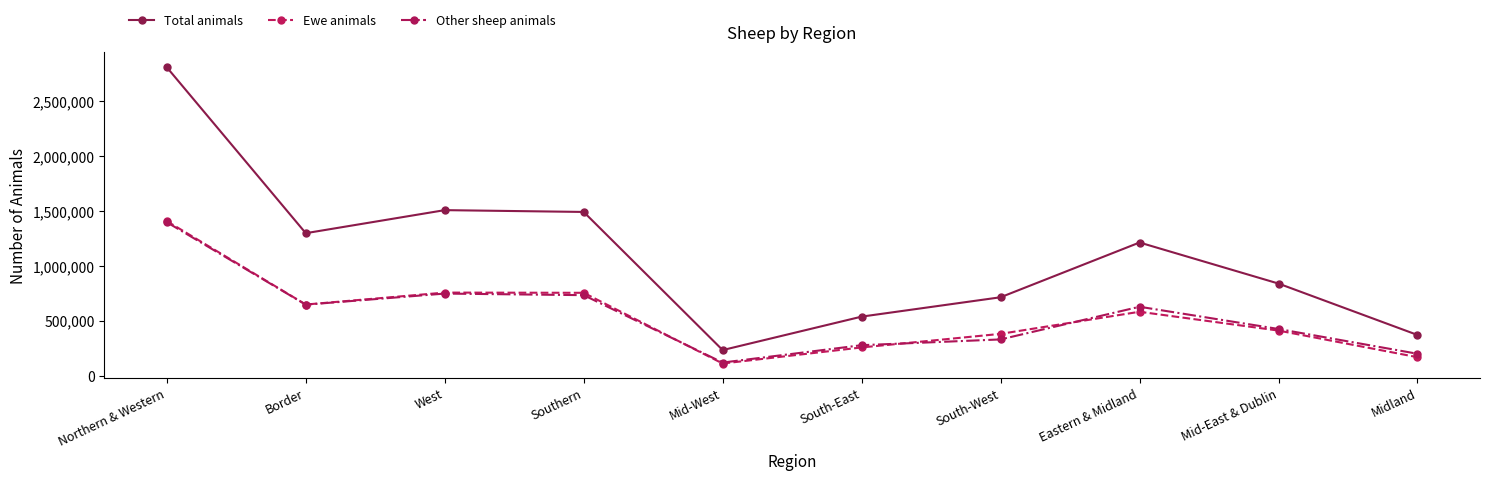

What is the sum of all Total animals values?

11040416